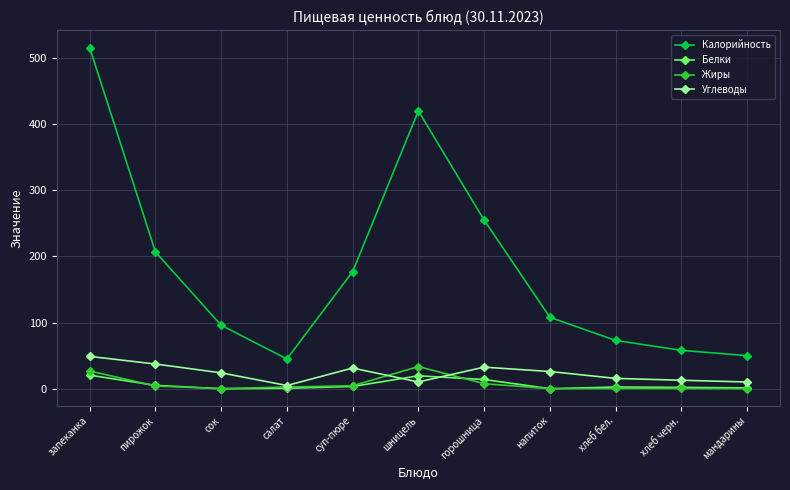

Count the number of data series in this chart.

4